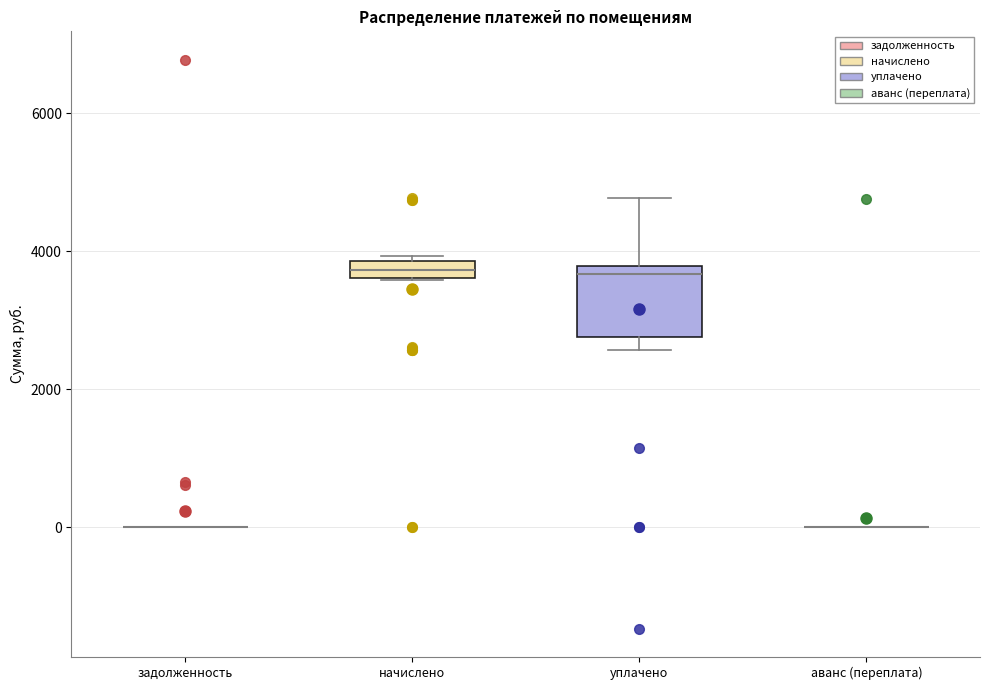

Which box is the tallest, from its lower edge to its upper edge?

уплачено